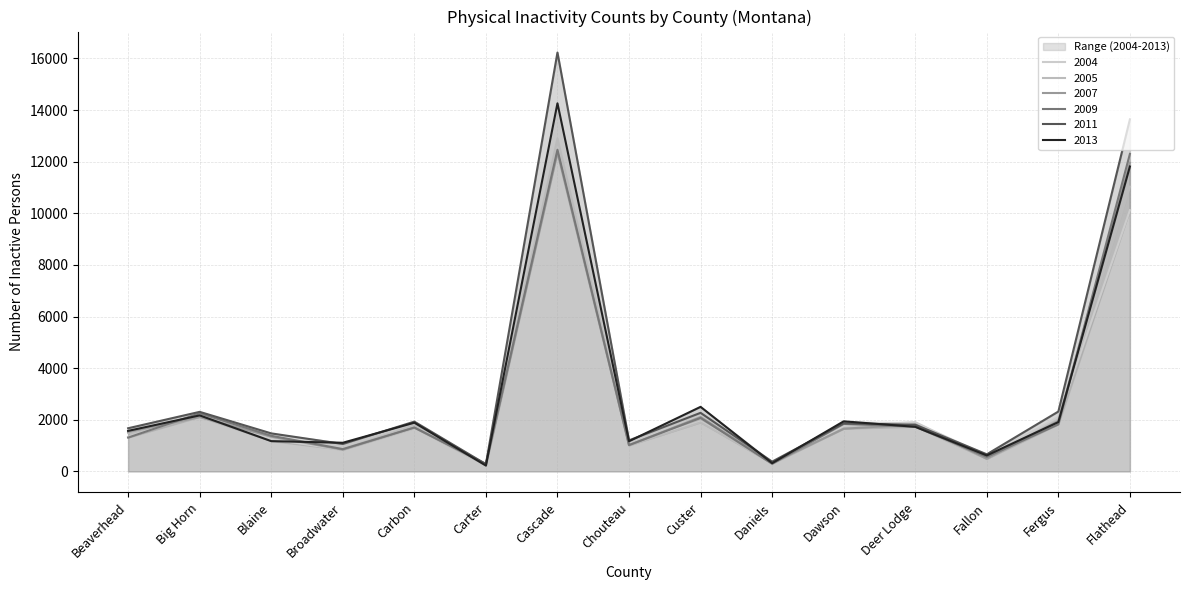

Which series has the largest range (max minus min)?

2011